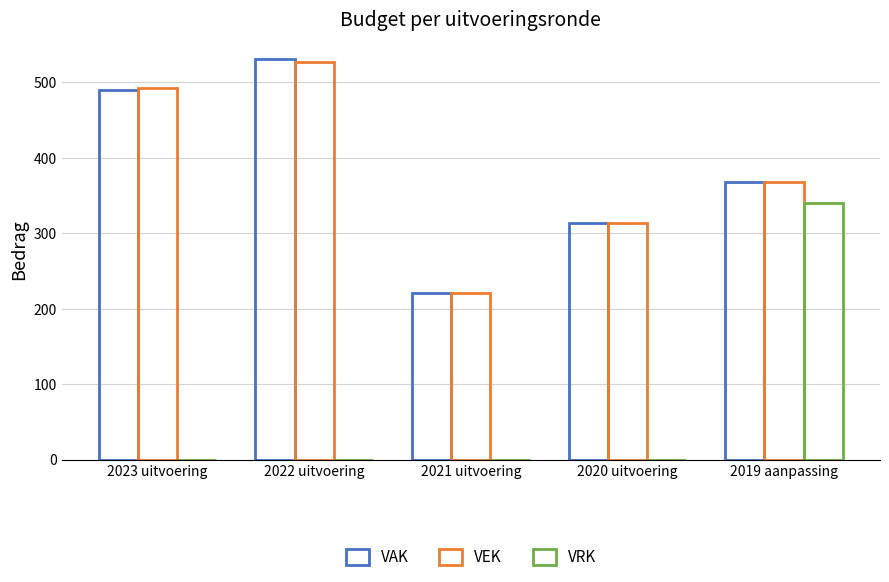

Are the bars horizontal?

No